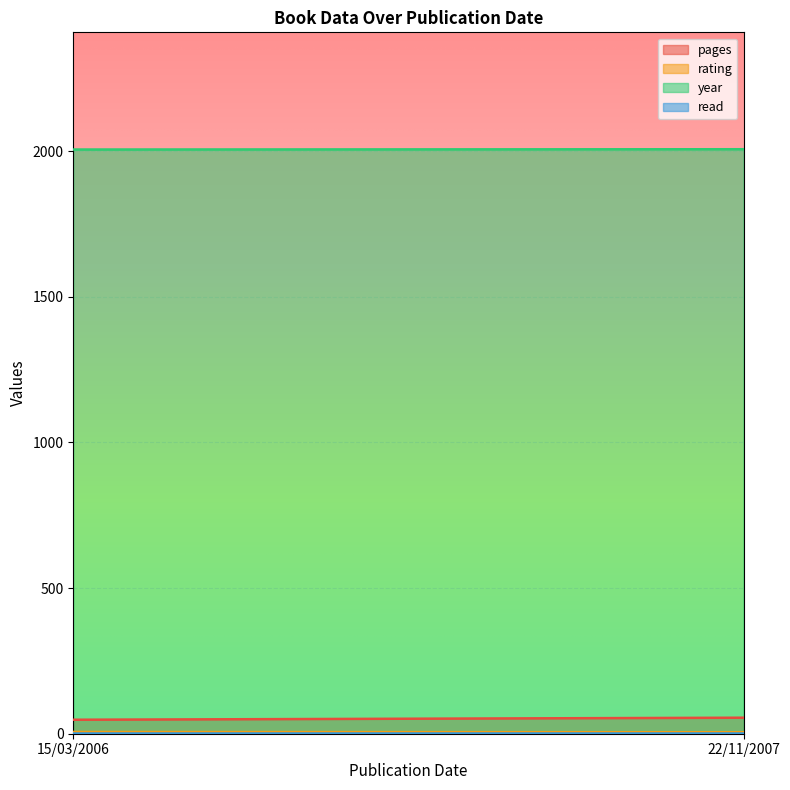

Reading right to left, transcribe all the data shown in this chart.

pages: 22/11/2007=55	15/03/2006=48
rating: 22/11/2007=5	15/03/2006=6
year: 22/11/2007=2007	15/03/2006=2006
read: 22/11/2007=1	15/03/2006=1